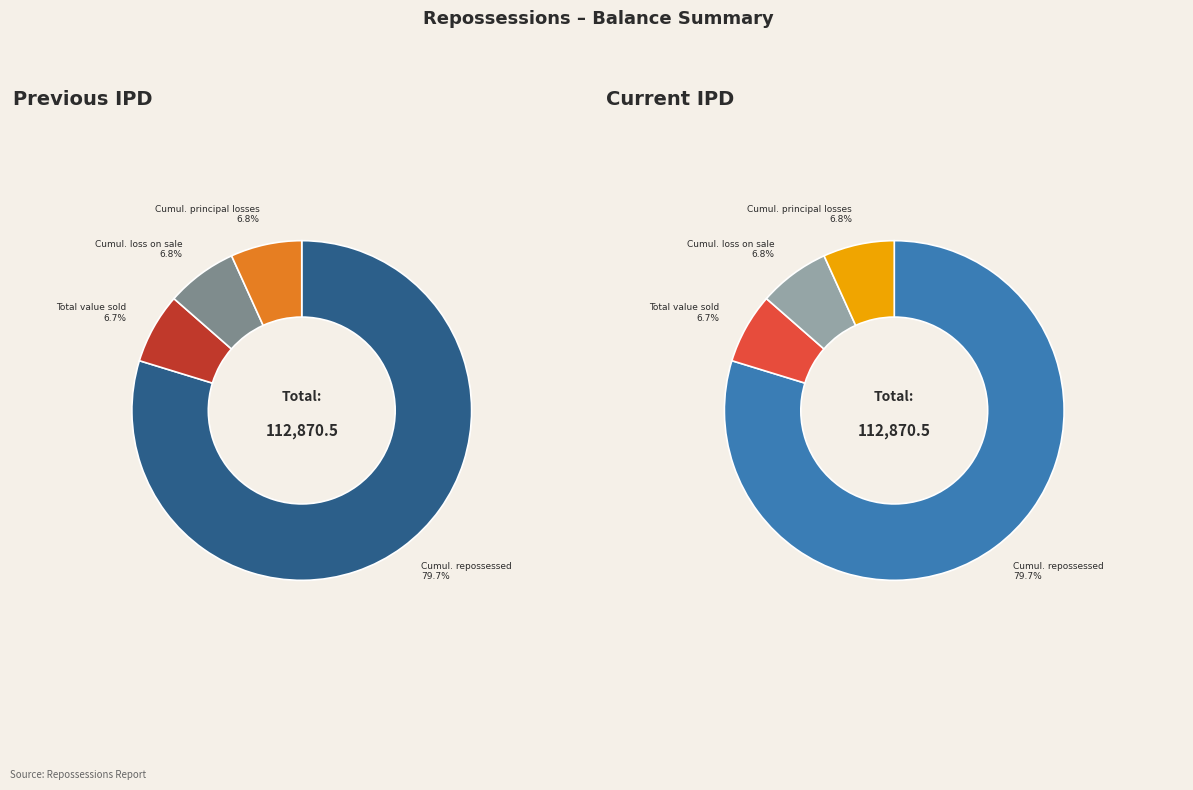

Is there a majority slice in this chart?

Yes